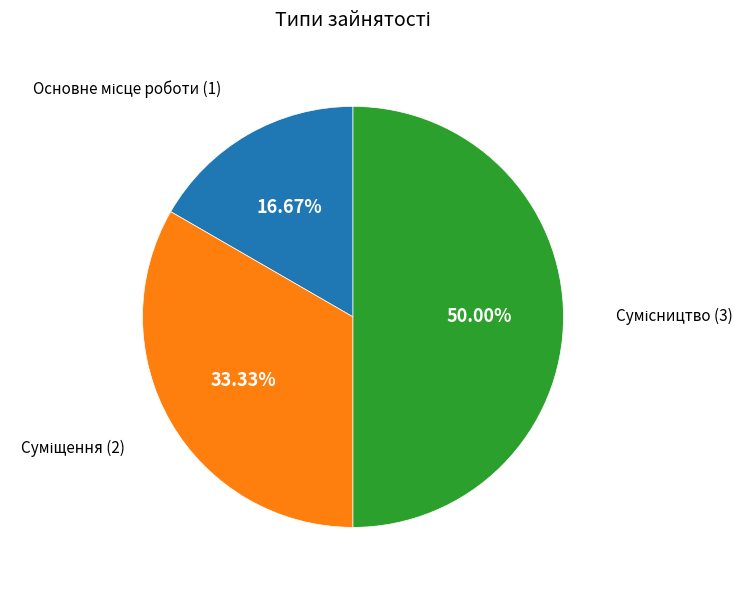

Which has a higher value, Основне місце роботи or Суміщення?

Суміщення